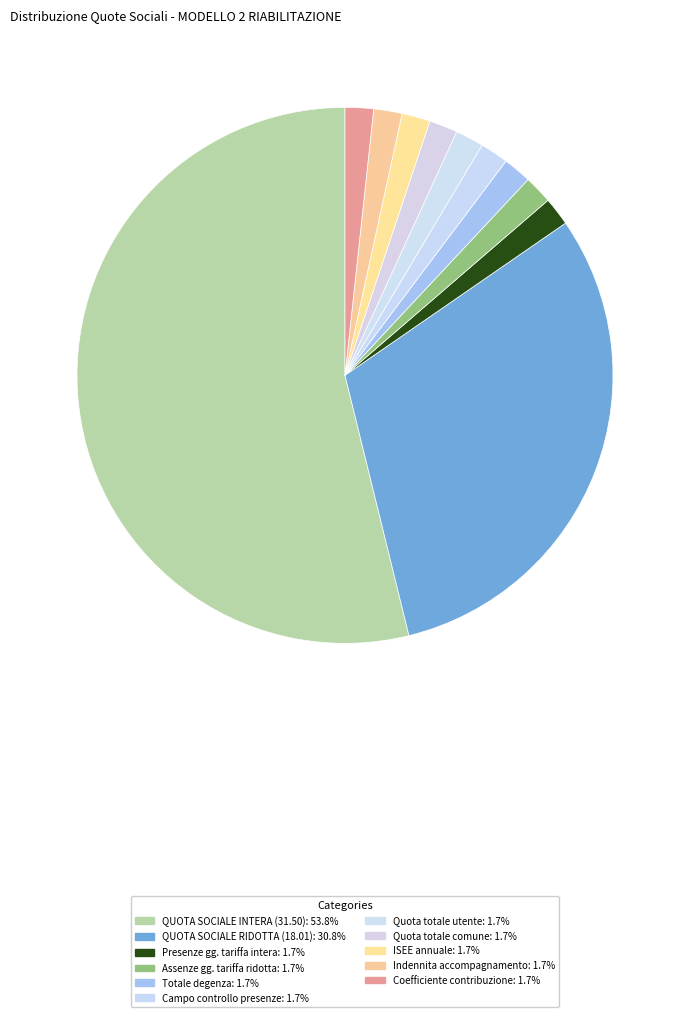

How many segments does this pie chart have?

11